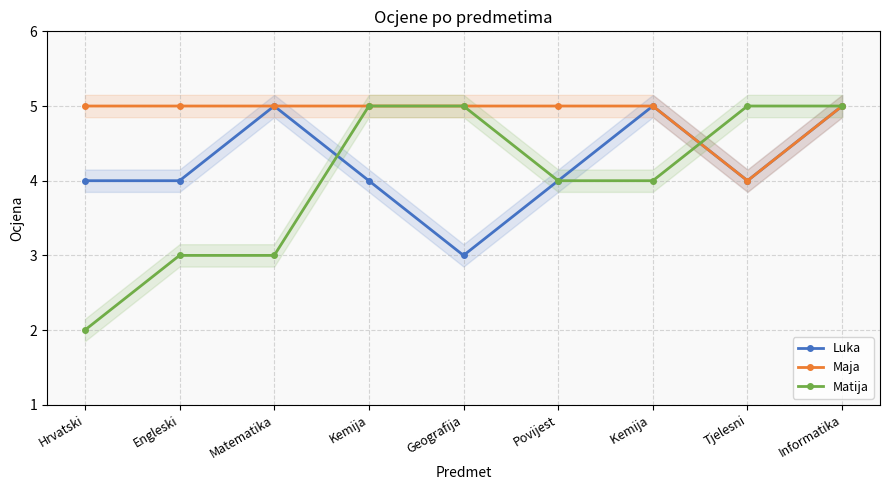

Which category has the highest value across all series?

Matematika